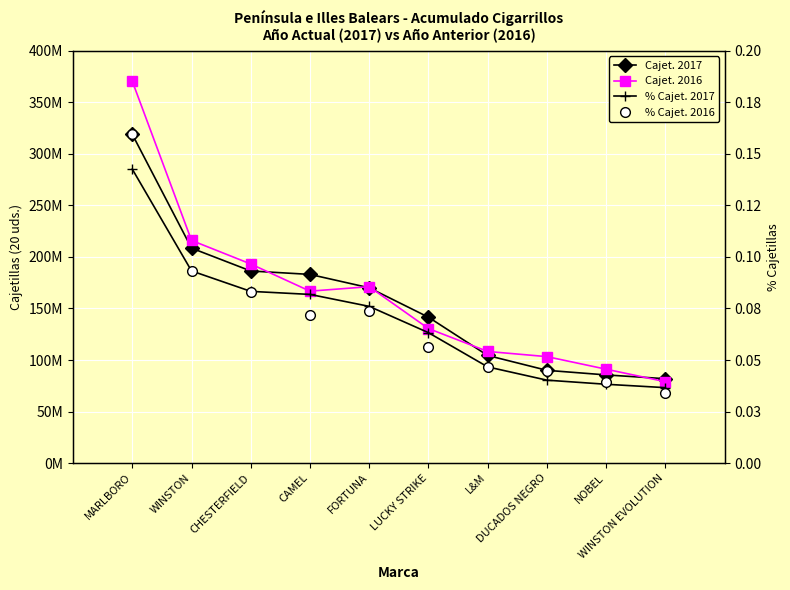

At which category is the sum across all series the highest?

MARLBORO